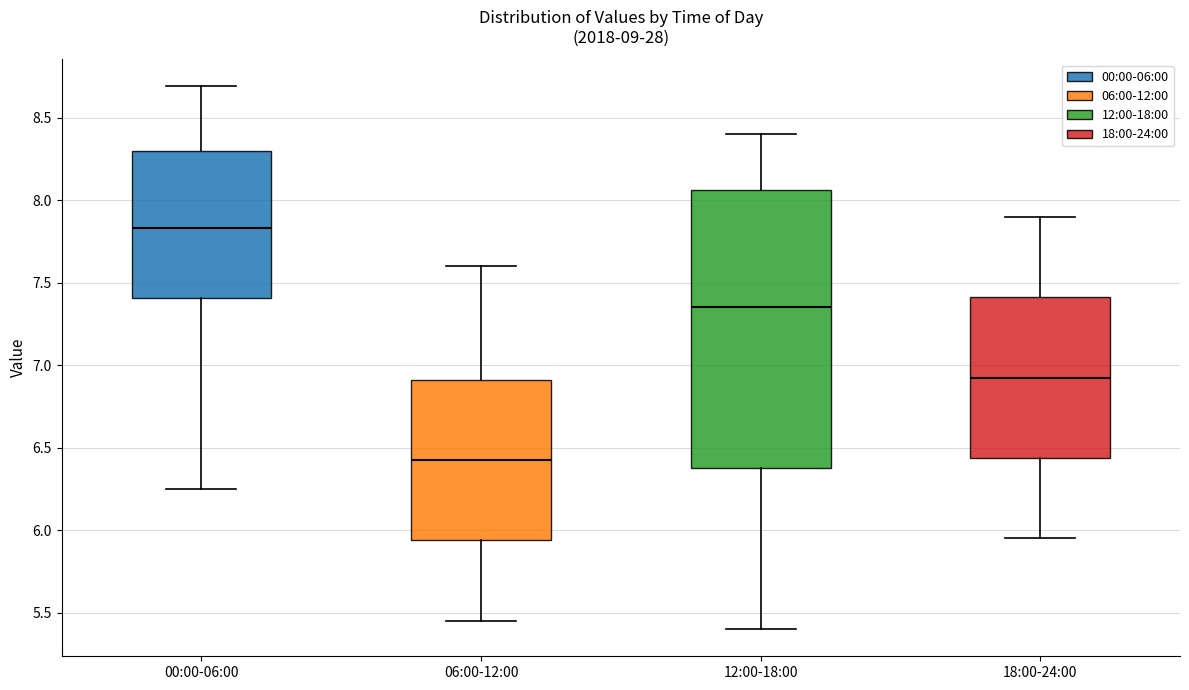

Which box's median line is the highest?

00:00-06:00